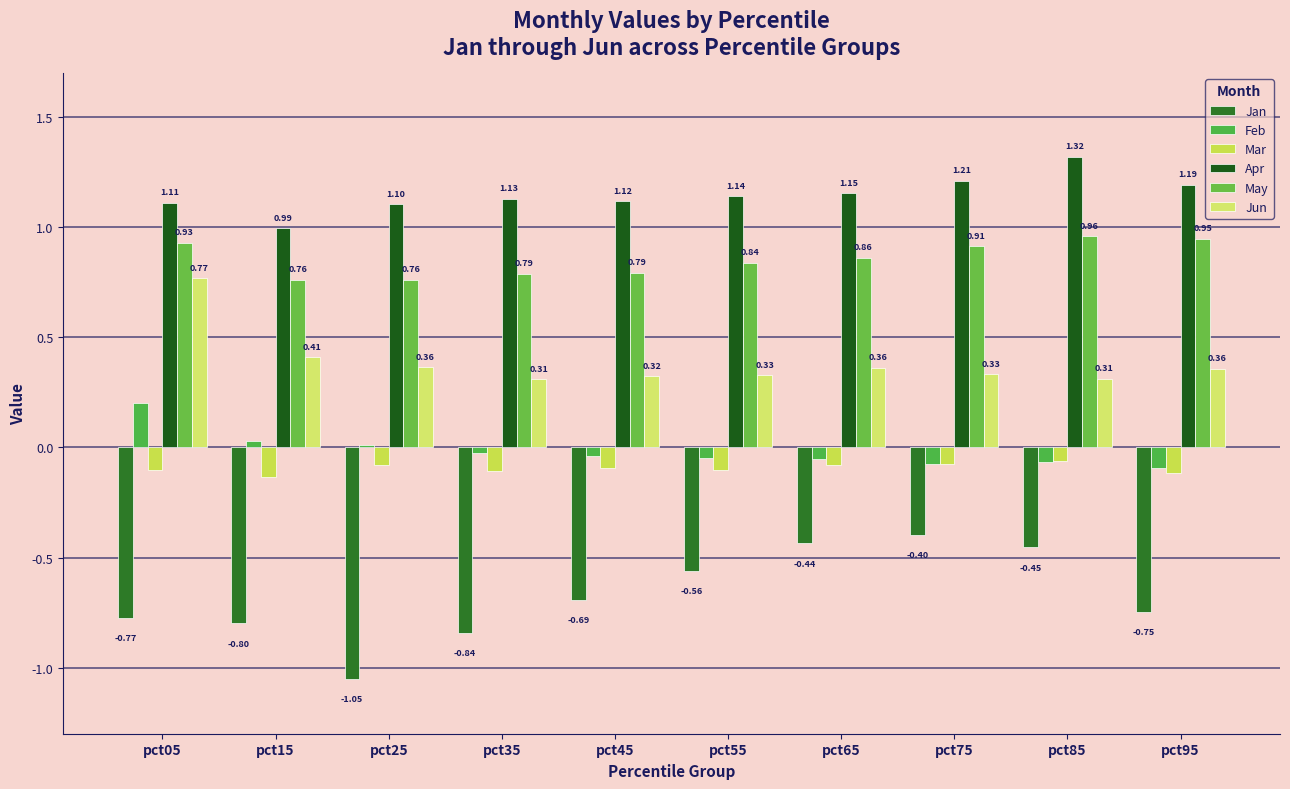

Reading right to left, transcribe all the data shown in this chart.

Jan: -0.7	-0.5	-0.4	-0.4	-0.6	-0.7	-0.8	-1.1	-0.8	-0.8
Feb: -0.1	-0.1	-0.1	-0.1	-0.0	-0.0	-0.0	0.0	0.0	0.2
Mar: -0.1	-0.1	-0.1	-0.1	-0.1	-0.1	-0.1	-0.1	-0.1	-0.1
Apr: 1.2	1.3	1.2	1.2	1.1	1.1	1.1	1.1	1.0	1.1
May: 0.9	1.0	0.9	0.9	0.8	0.8	0.8	0.8	0.8	0.9
Jun: 0.4	0.3	0.3	0.4	0.3	0.3	0.3	0.4	0.4	0.8